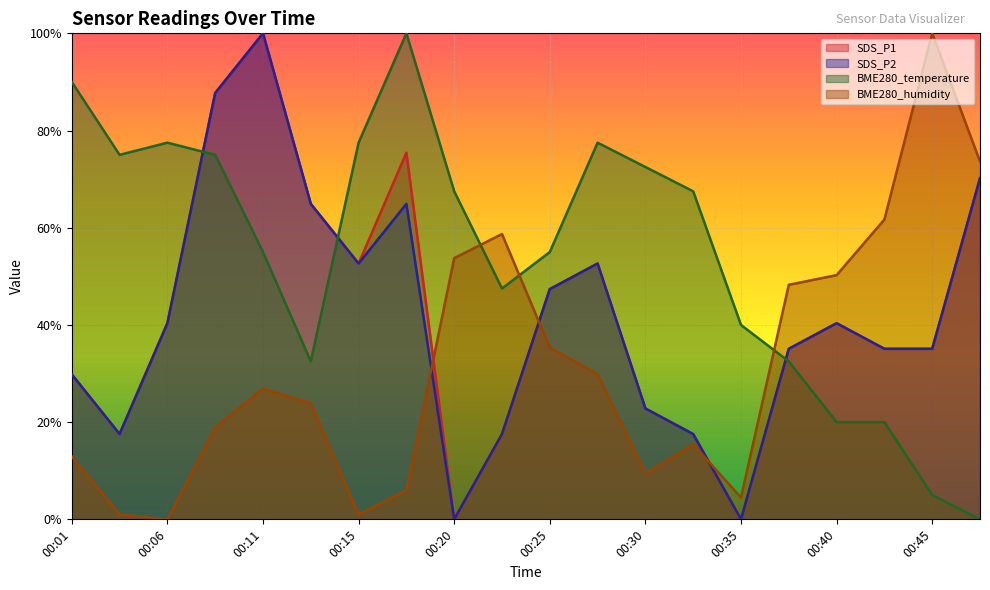

What are all the series names shown in the legend?

SDS_P1, SDS_P2, BME280_temperature, BME280_humidity